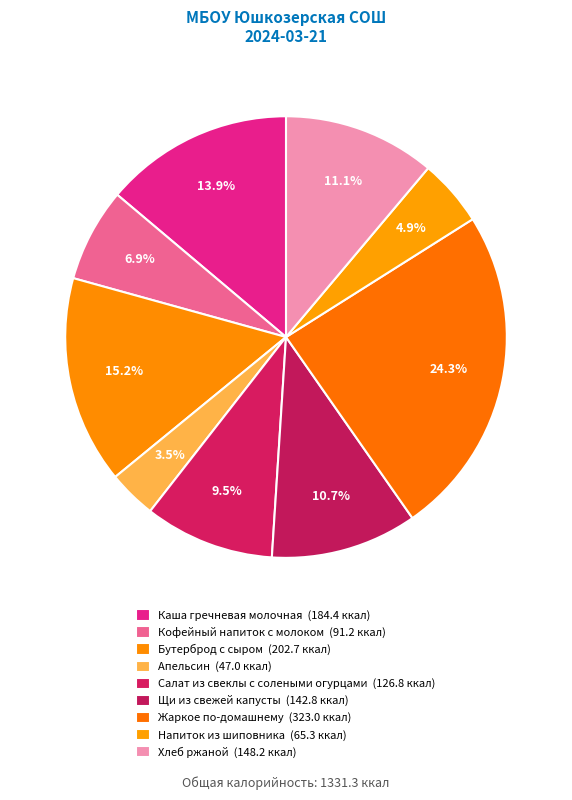

To the nearest percent, what is the difference between the largest and smallest slice percentages?

21%